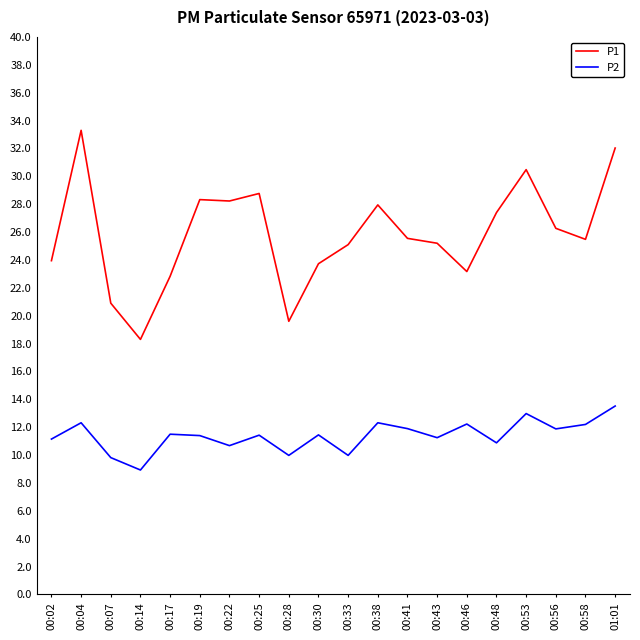

What is the greatest value displayed?

33.3